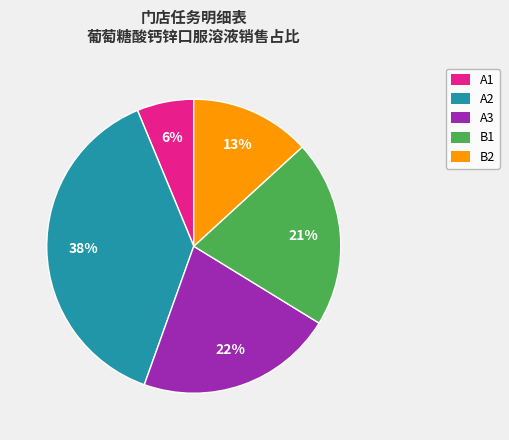

To the nearest percent, what is the combined percentage of A2 and A3?

60%